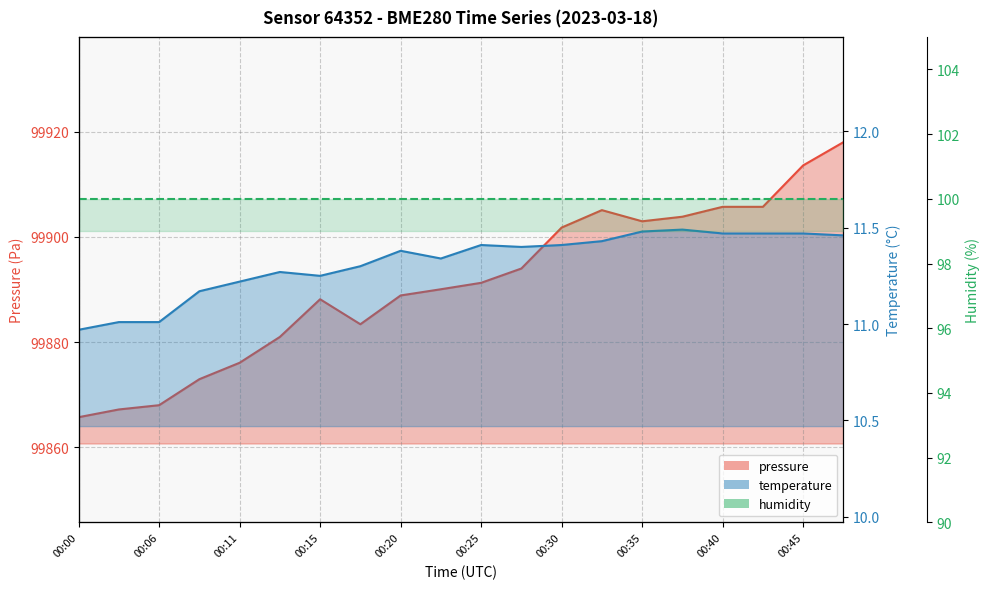

Is the value of pressure at 00:13 greater than the value of temperature at 00:15?

Yes